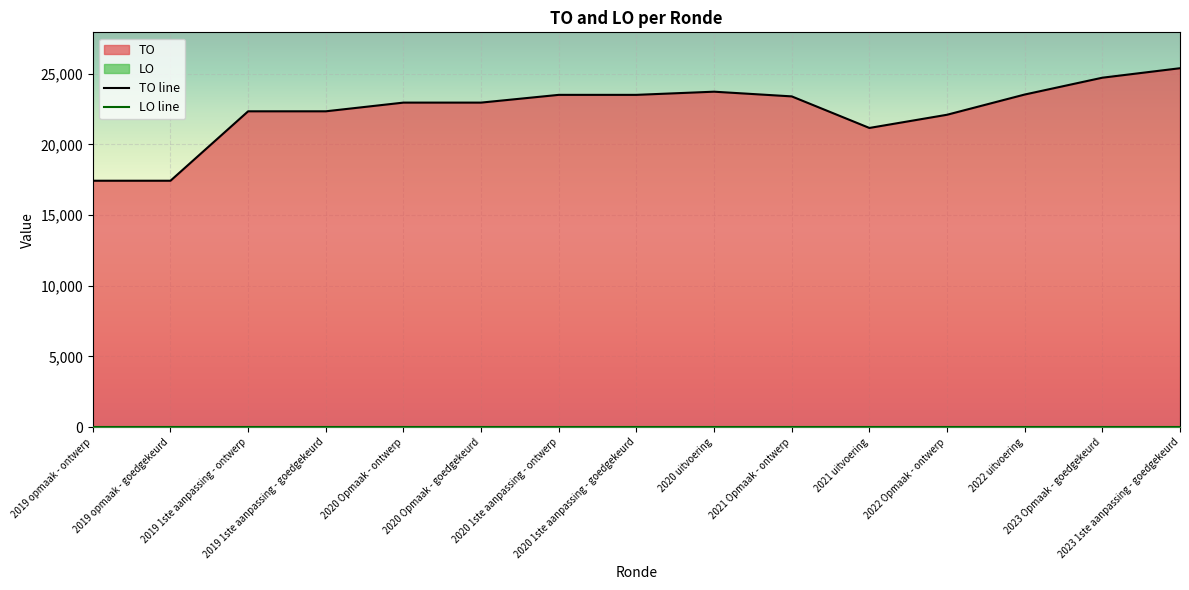

Rank the categories by value from lowest to highest.

2019 opmaak - ontwerp, 2019 opmaak - goedgekeurd, 2021 uitvoering, 2022 Opmaak - ontwerp, 2019 1ste aanpassing - ontwerp, 2019 1ste aanpassing - goedgekeurd, 2020 Opmaak - ontwerp, 2020 Opmaak - goedgekeurd, 2021 Opmaak - ontwerp, 2020 1ste aanpassing - ontwerp, 2020 1ste aanpassing - goedgekeurd, 2022 uitvoering, 2020 uitvoering, 2023 Opmaak - goedgekeurd, 2023 1ste aanpassing - goedgekeurd